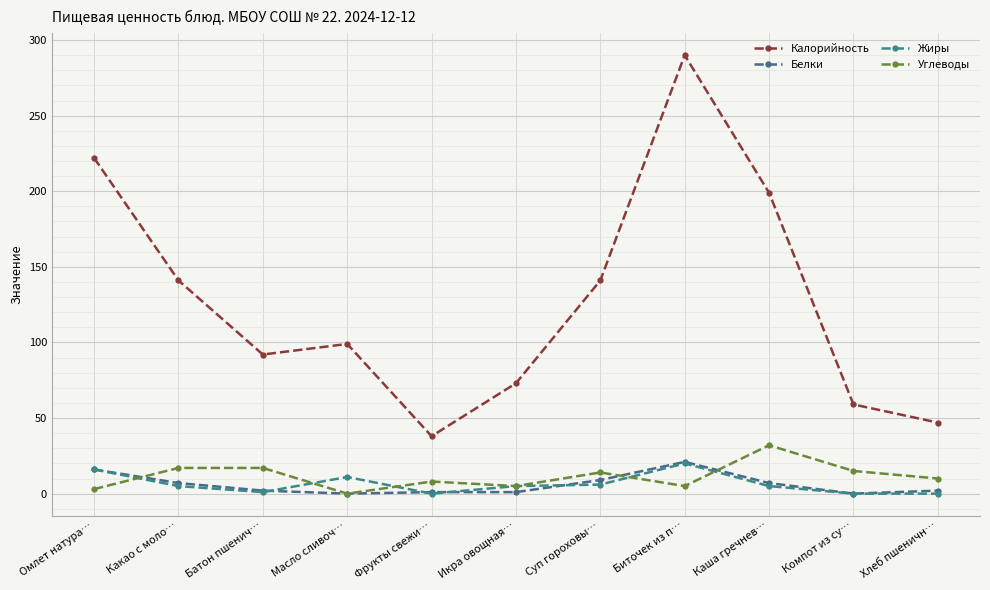

Count the number of categories in the chart.

11